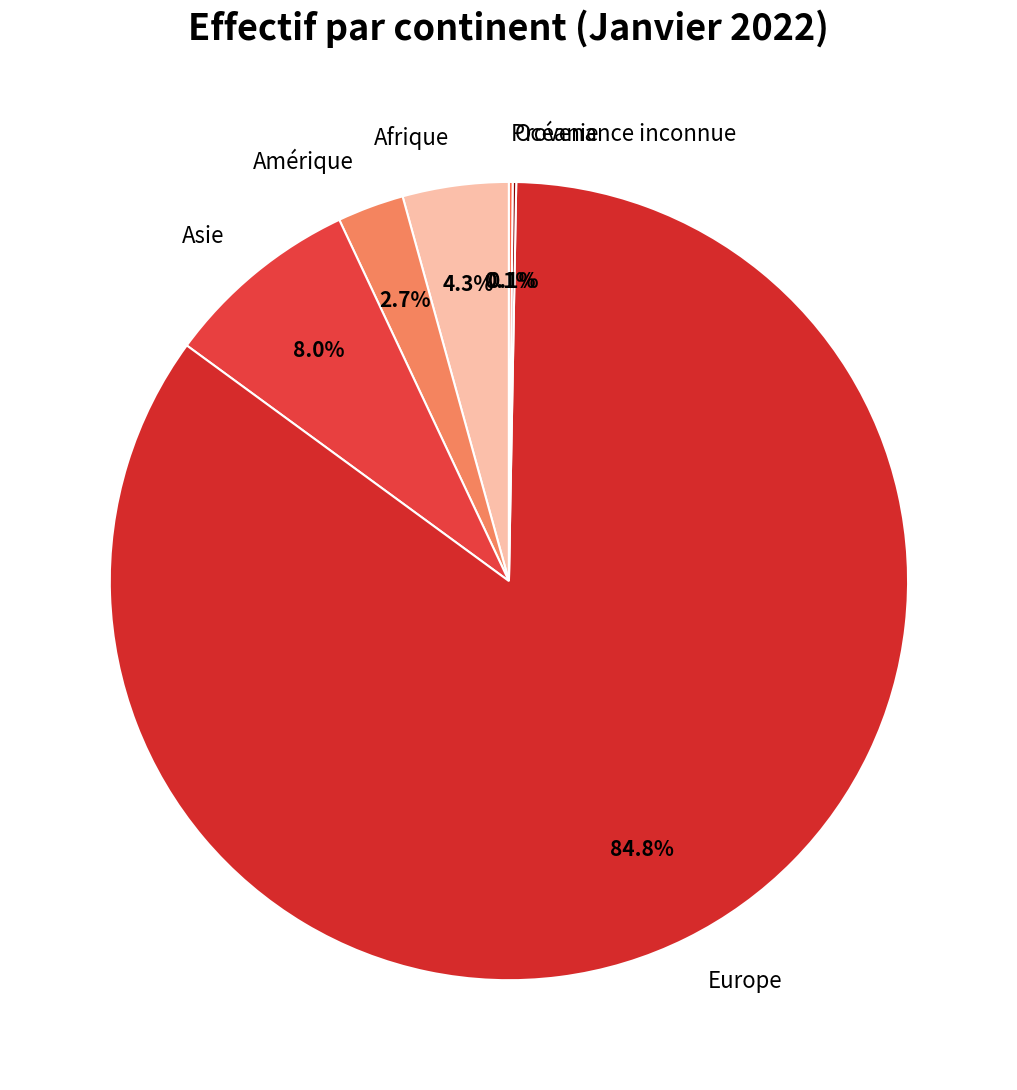

What percentage is NOT represented by Europe?

15.2%